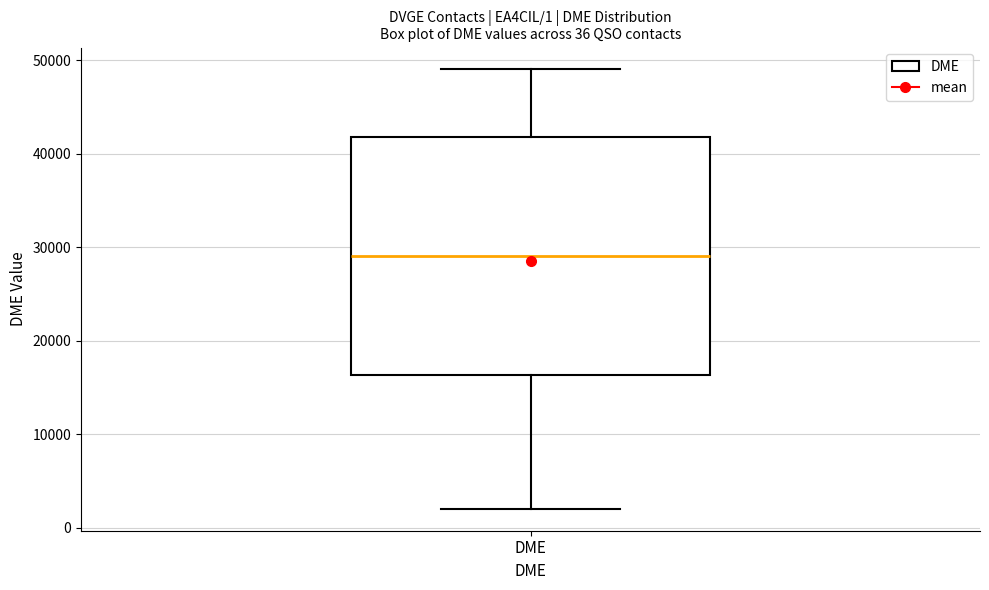

Transcribe this box plot: give where the median line is, the range the box spans, and where the two whiskers end, as read against the y-axis. The values are not printed on the chart, so give them approximately, as read against the axis.

median 29000, box 16000 to 42000, whiskers 2000 to 49000